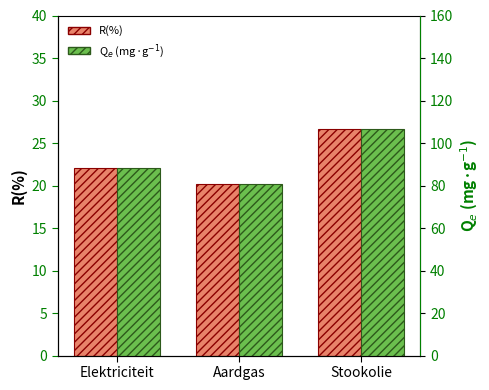

Which has a higher value, Stookolie or Elektriciteit?

Stookolie